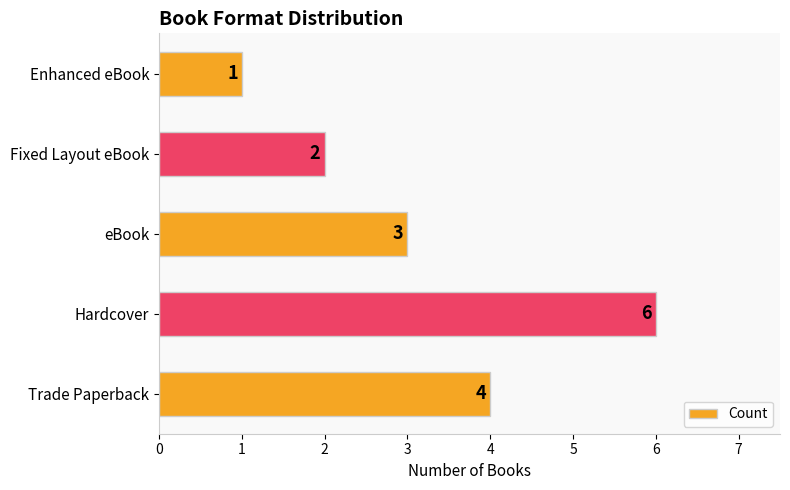

What is the sum of all values?

16